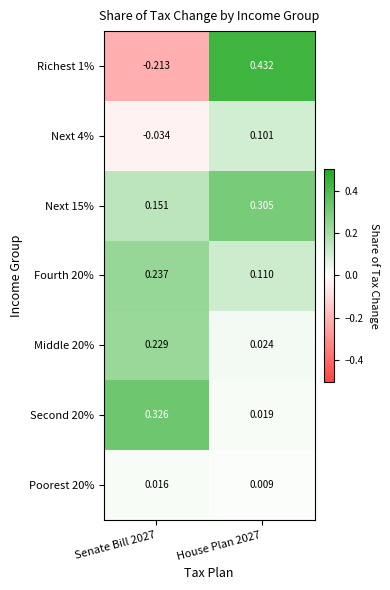

Is the value of Middle 20% at House Plan 2027 greater than the value of Next 15% at Senate Bill 2027?

No